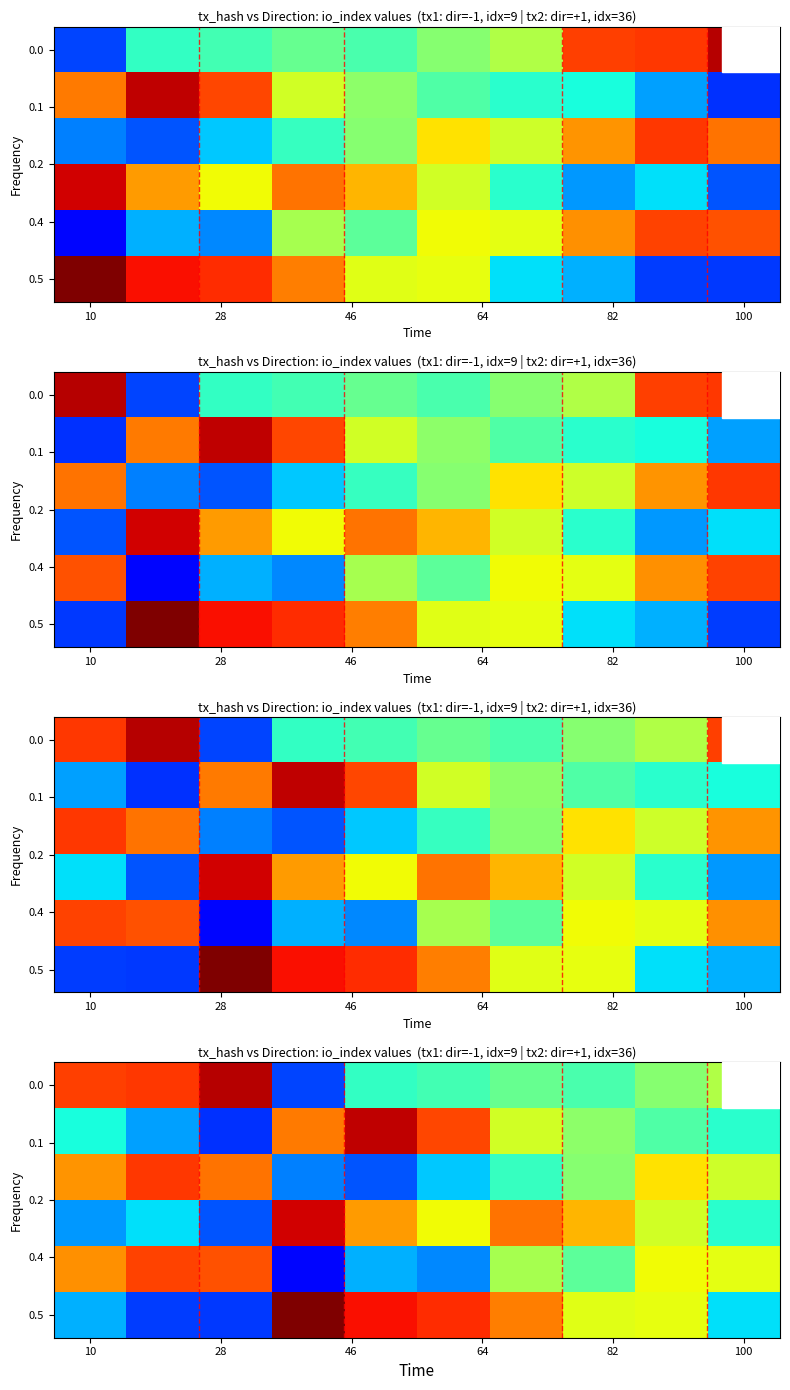

What is the average value of the 0.5 series?

23.3